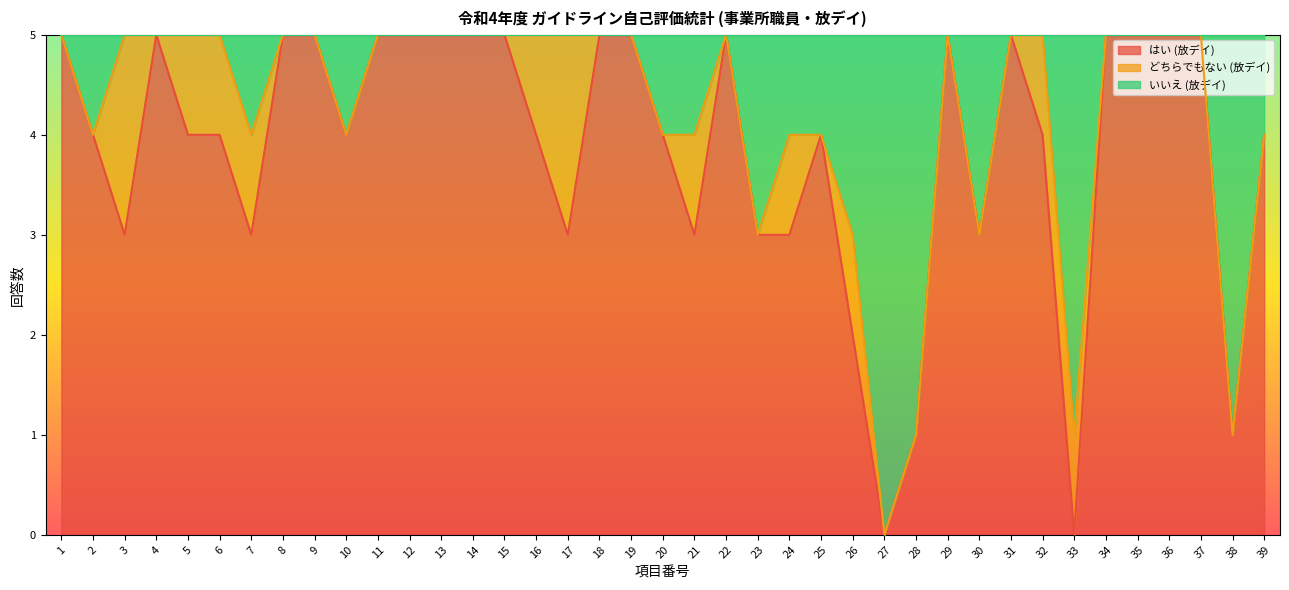

What is the highest value of the はい (放デイ) series?

5